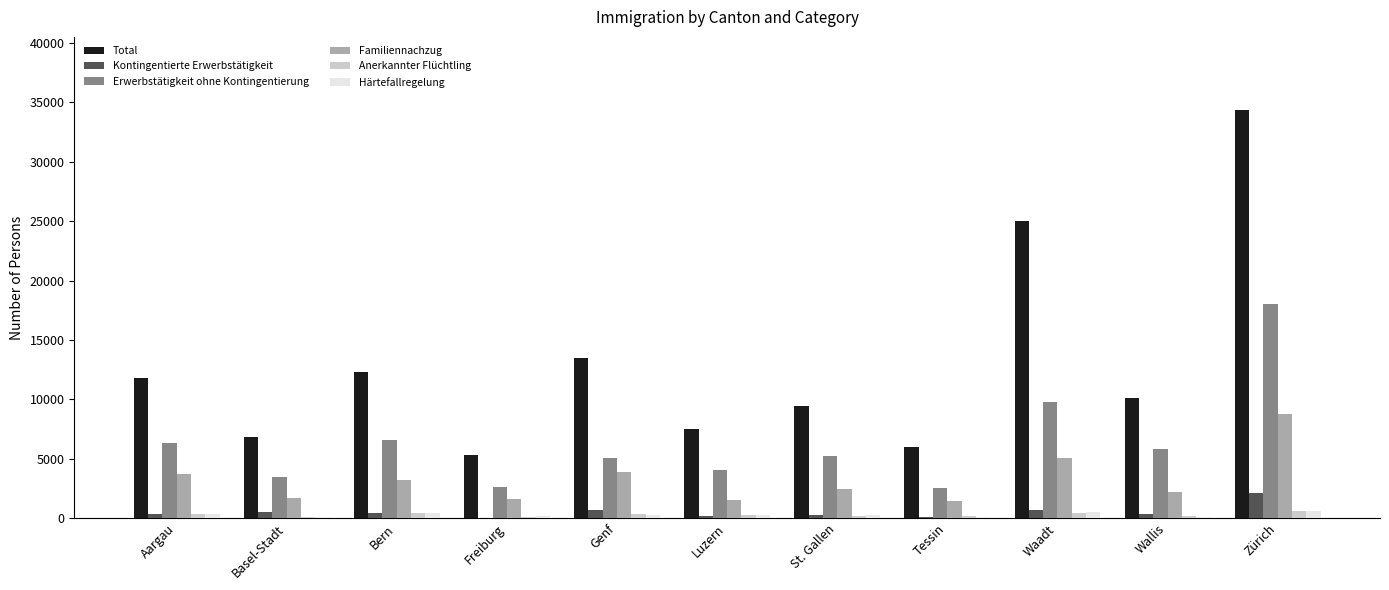

Read the Kontingentierte Erwerbstätigkeit value at Bern.

425